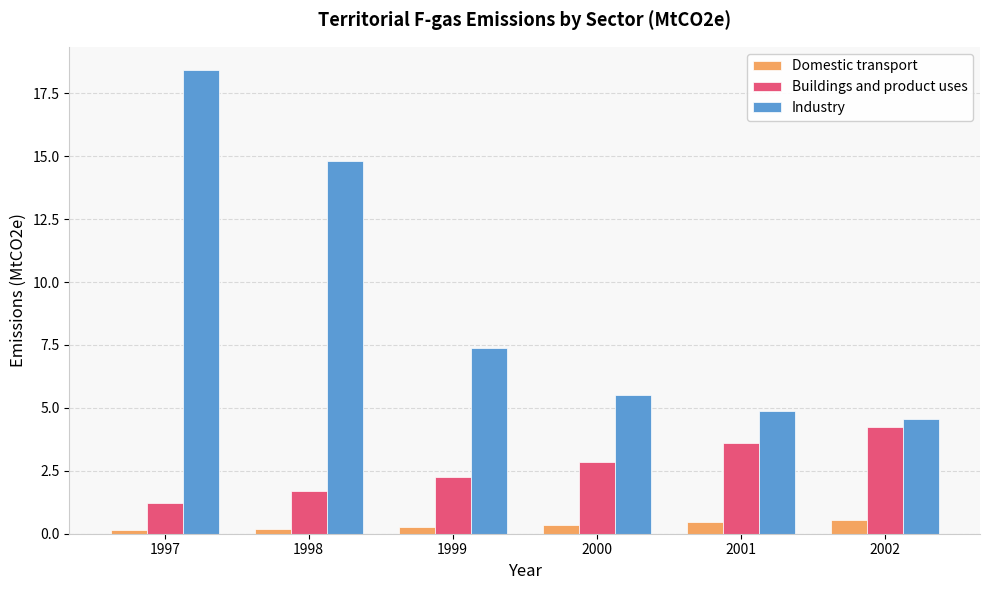

List the series in order of their overall mean, lowest first.

Domestic transport, Buildings and product uses, Industry